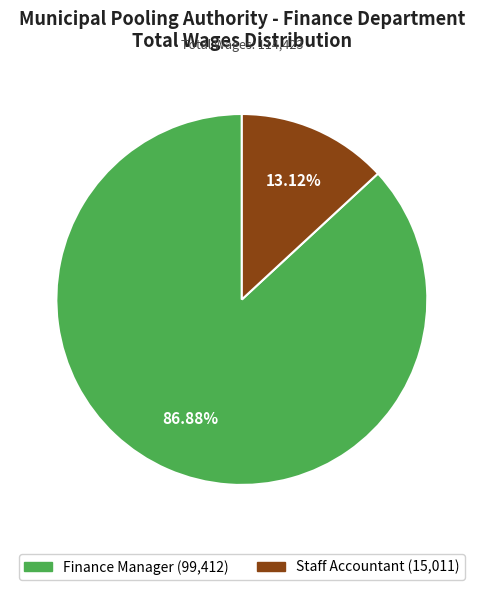

To the nearest percent, what is the difference between the Staff Accountant and Finance Manager slice percentages?

74%